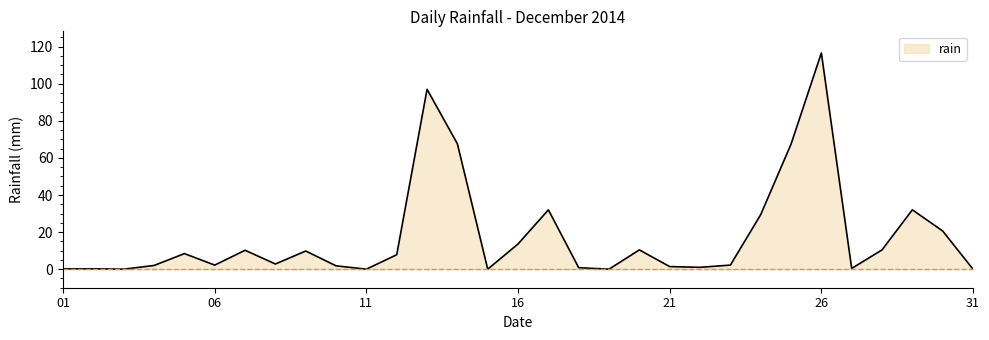

How many lines are shown in the chart?

1